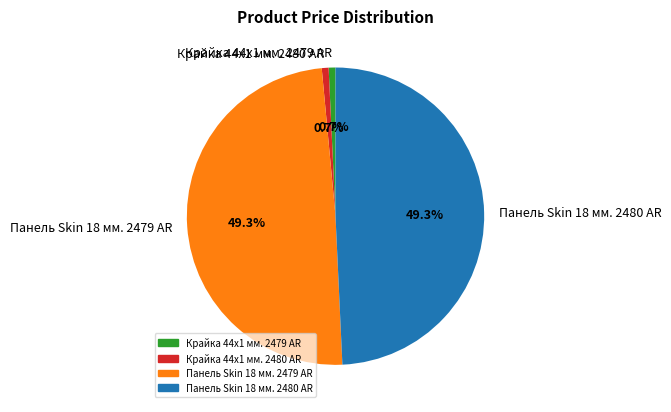

How much of the chart is everything except Крайка 44x1 мм. 2480 AR?

99.3%